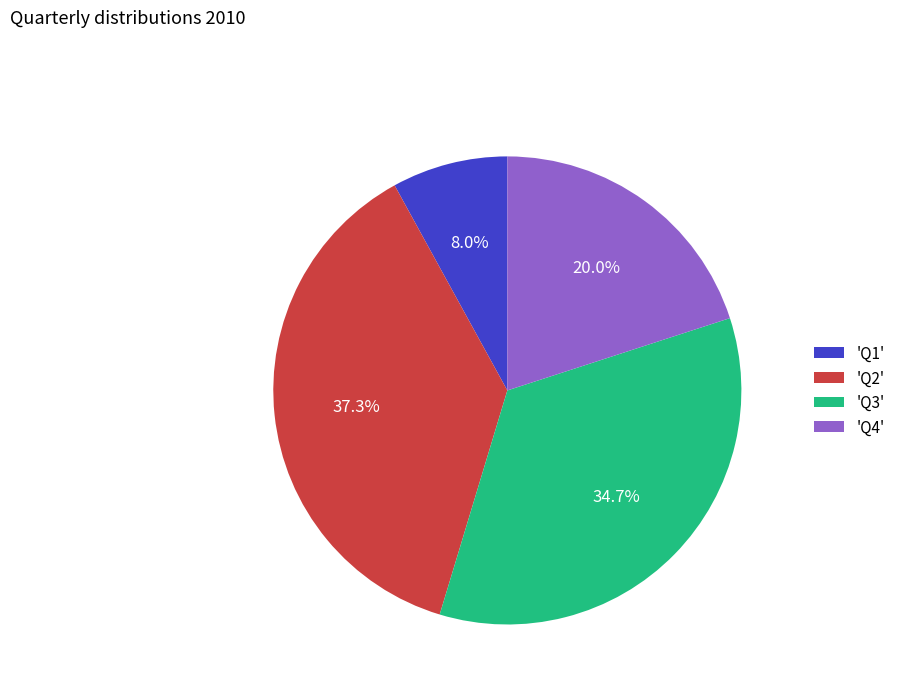

Rank the categories by value from lowest to highest.

'Q1', 'Q4', 'Q3', 'Q2'